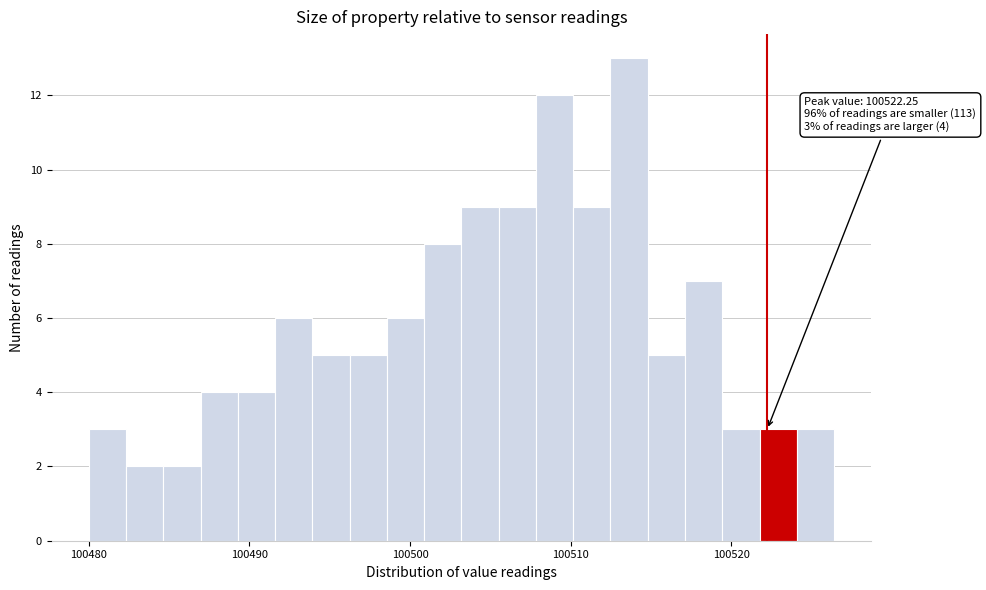

Around what value on the x-axis is the tallest bar? Give the approximate position of its centre, as read against the axis.

100514